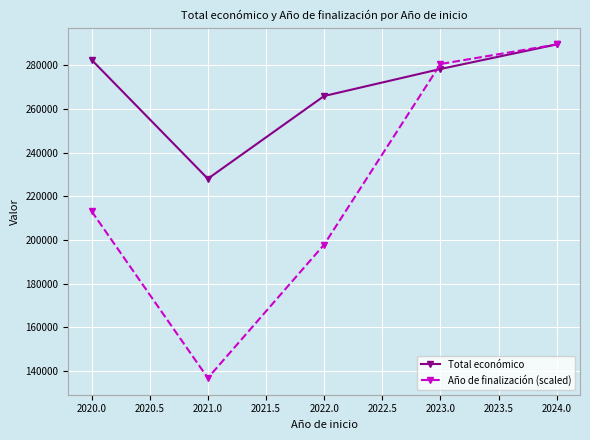

What is the greatest value displayed?

289490.3